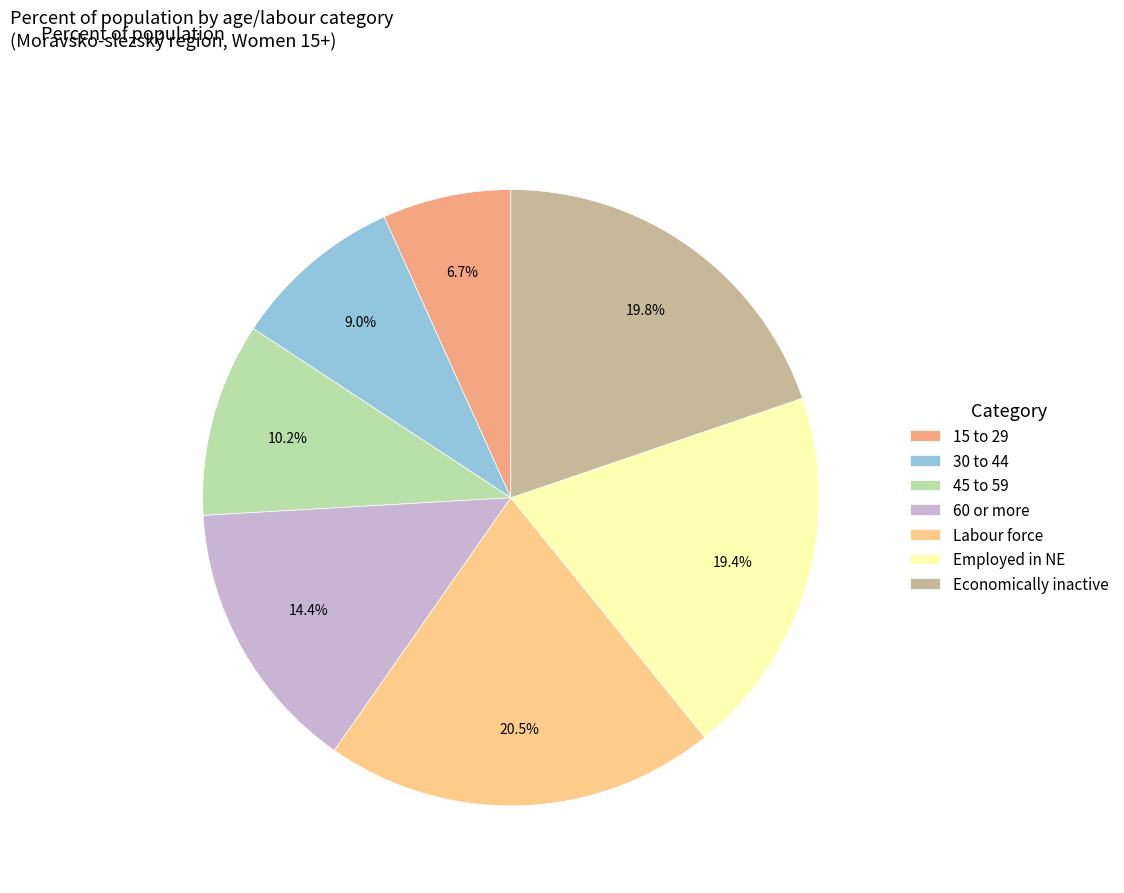

How many segments does this pie chart have?

7